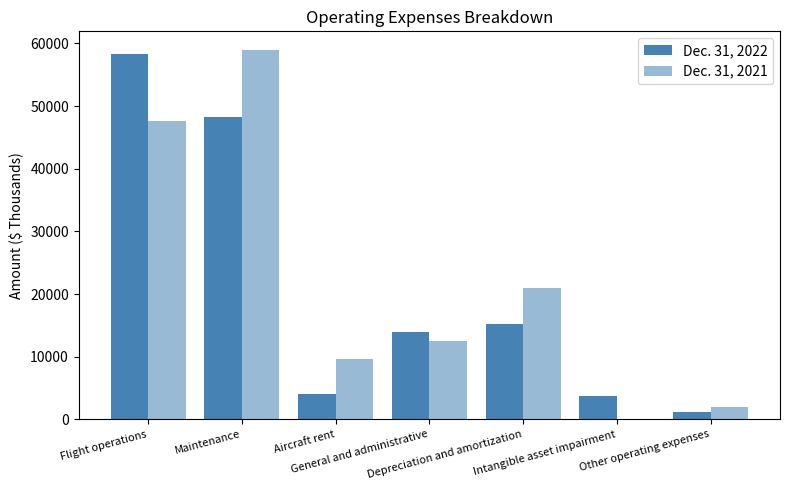

Count the number of data series in this chart.

2